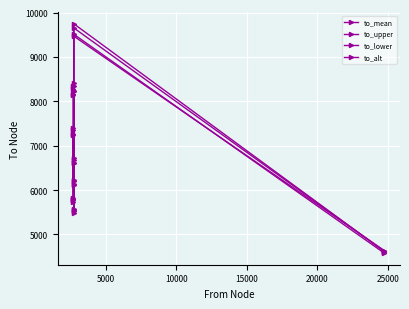

How many lines are shown in the chart?

4